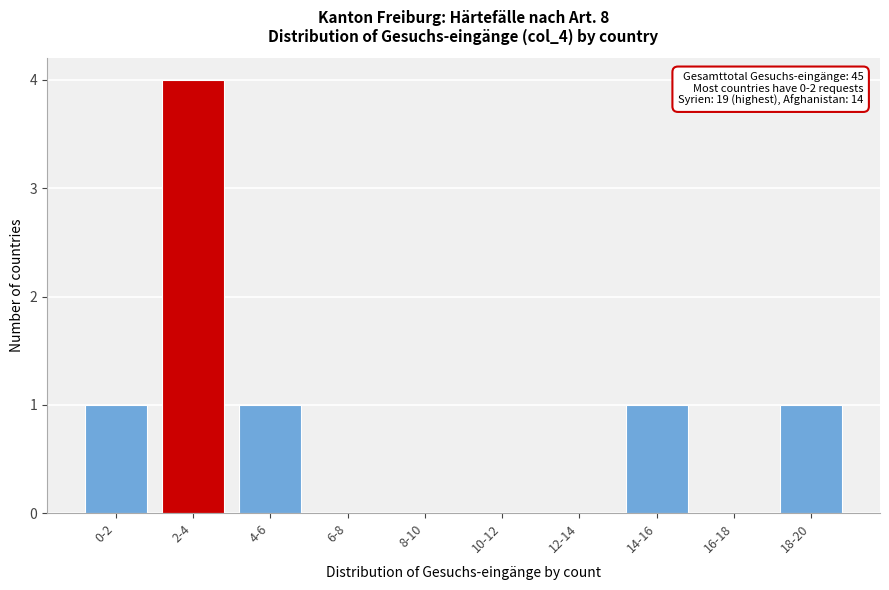

Reading left to right, list all the values displayed in this chart.

0-2=1	2-4=4	4-6=1	6-8=0	8-10=0	10-12=0	12-14=0	14-16=1	16-18=0	18-20=1